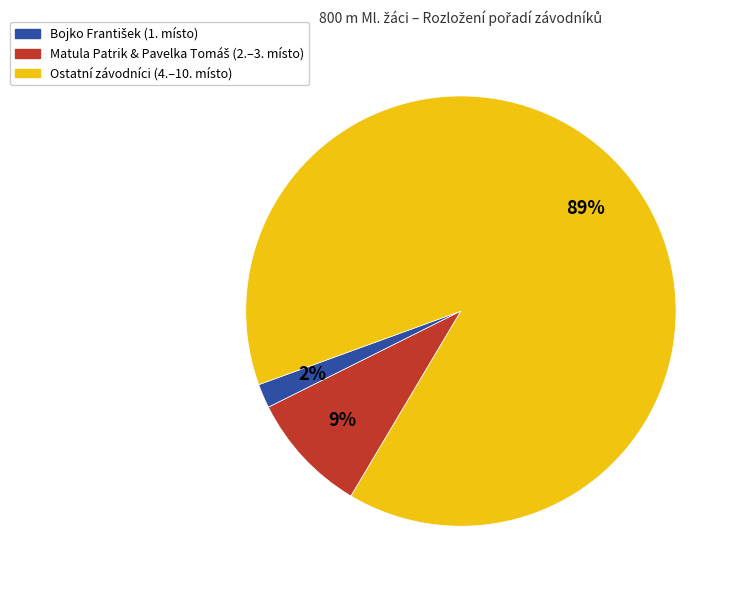

To the nearest percent, what is the difference between the largest and smallest slice percentages?

87%